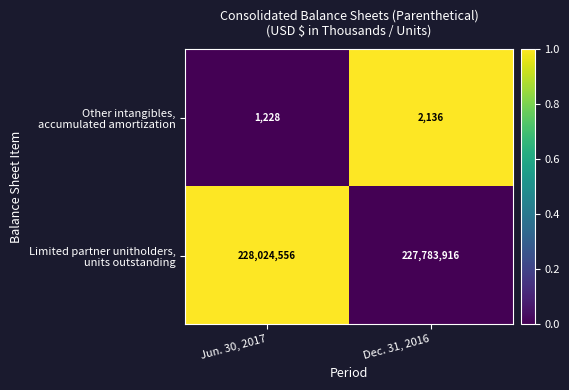

Which label corresponds to the largest value in the chart?

Jun. 30, 2017